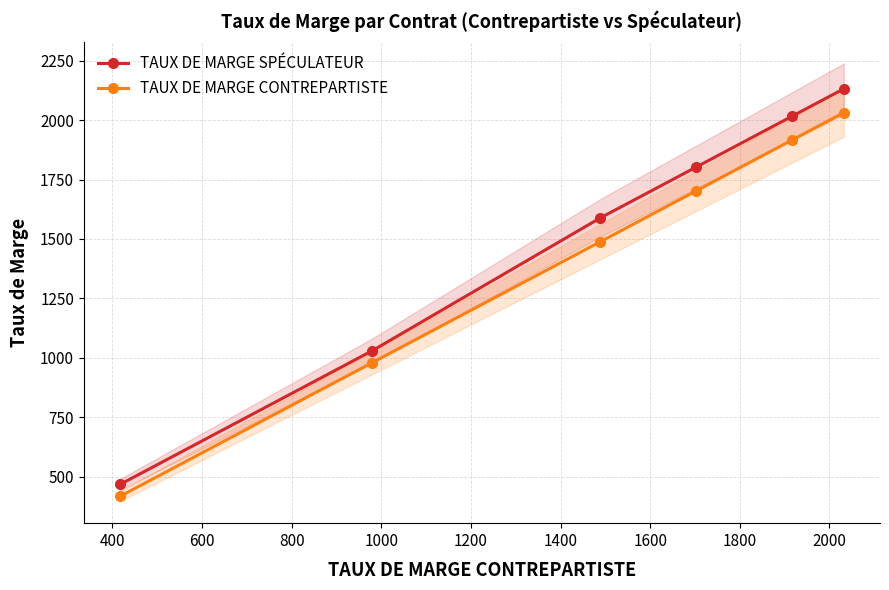

List the series in order of their peak value, lowest first.

TAUX DE MARGE CONTREPARTISTE, TAUX DE MARGE SPÉCULATEUR